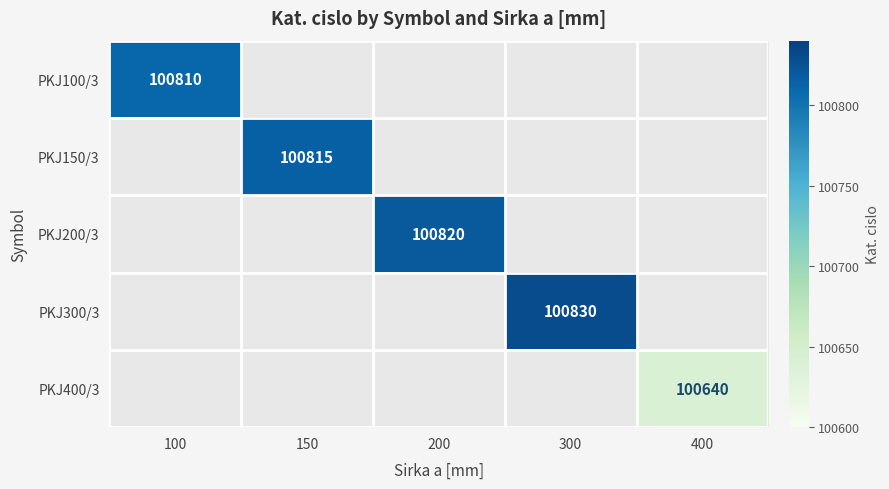

Count the number of data series in this chart.

5